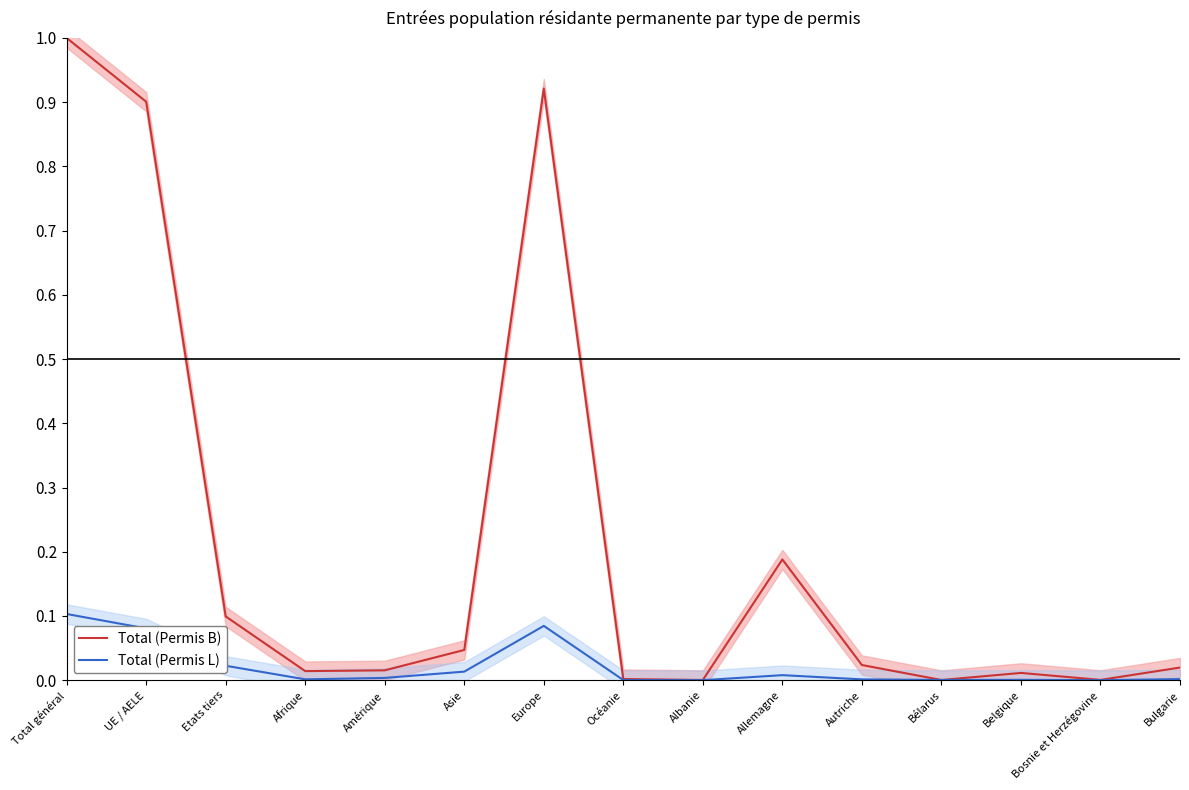

Which series has the largest total across all categories?

Total (Permis B)